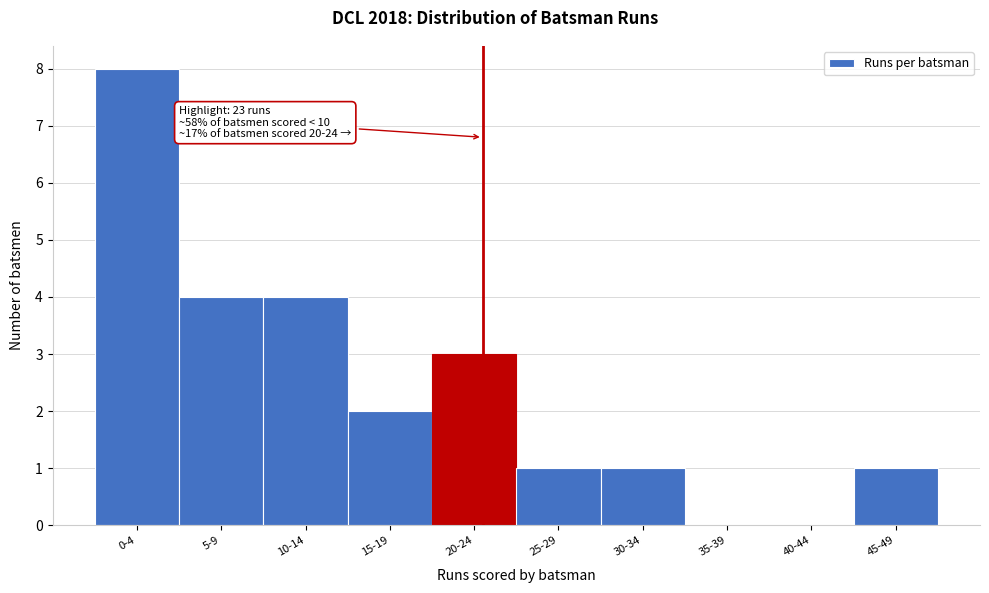

Reading left to right, extract all data points from this chart.

0-4=8	5-9=4	10-14=4	15-19=2	20-24=3	25-29=1	30-34=1	35-39=0	40-44=0	45-49=1